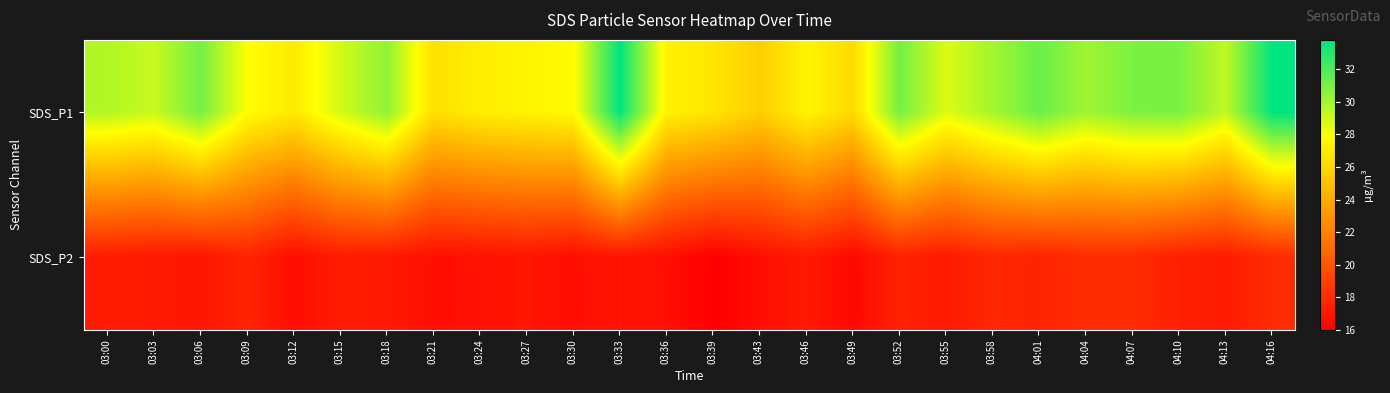

What is the maximum value shown in the chart?

33.8